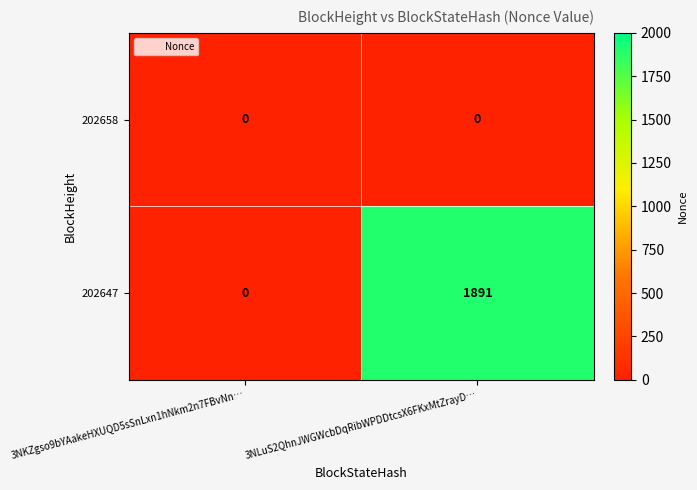

List the series in order of their peak value, highest first.

202647, 202658